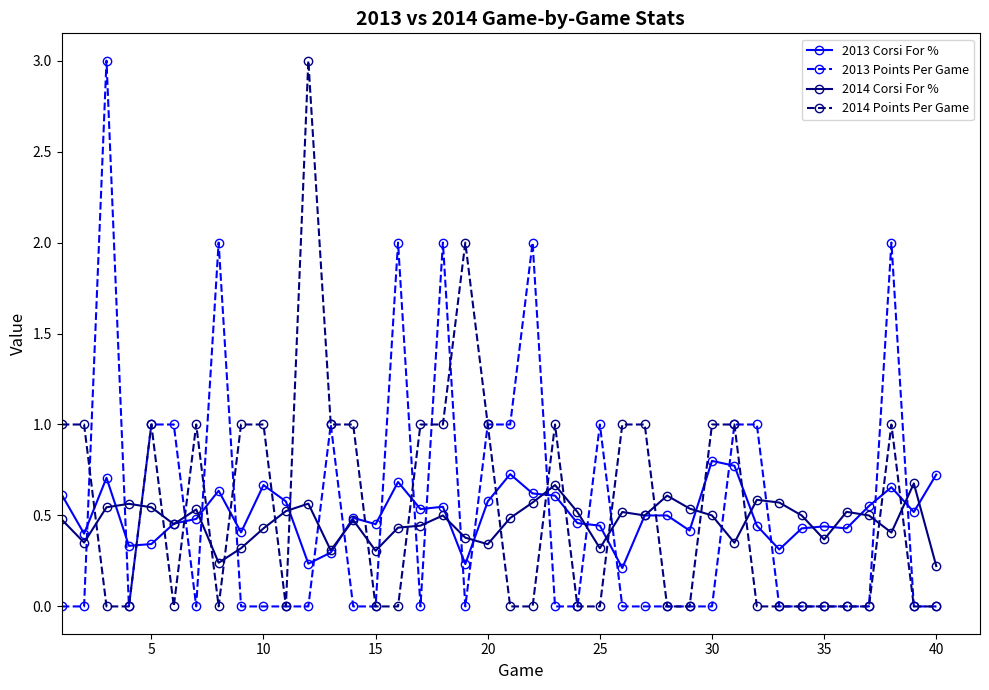

True or false: 2014 Points Per Game has more than 0 interior local peaks.

True